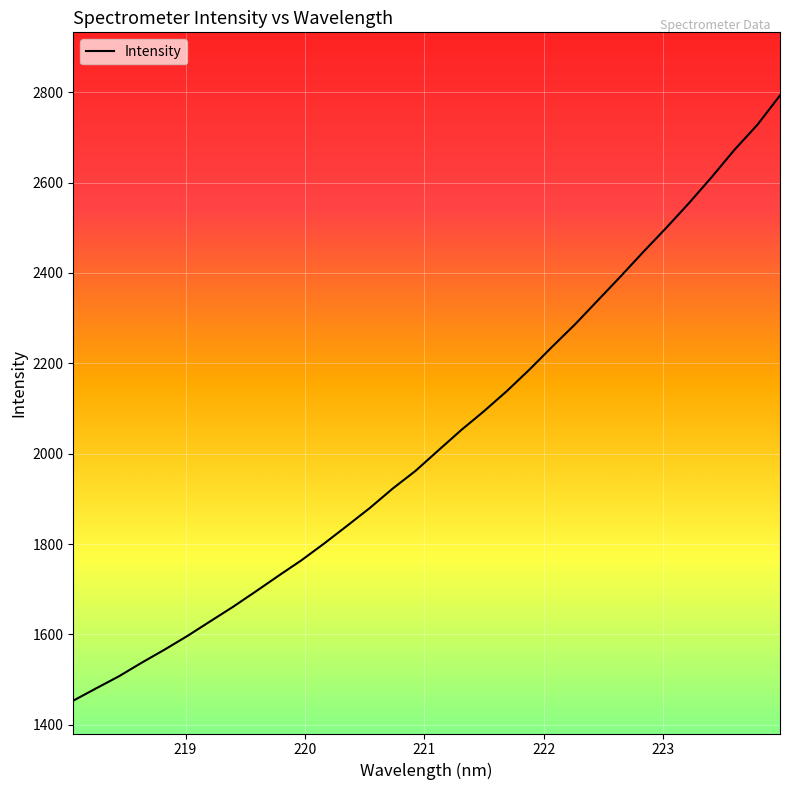

What is the difference between the maximum and minimum values?

1339.2